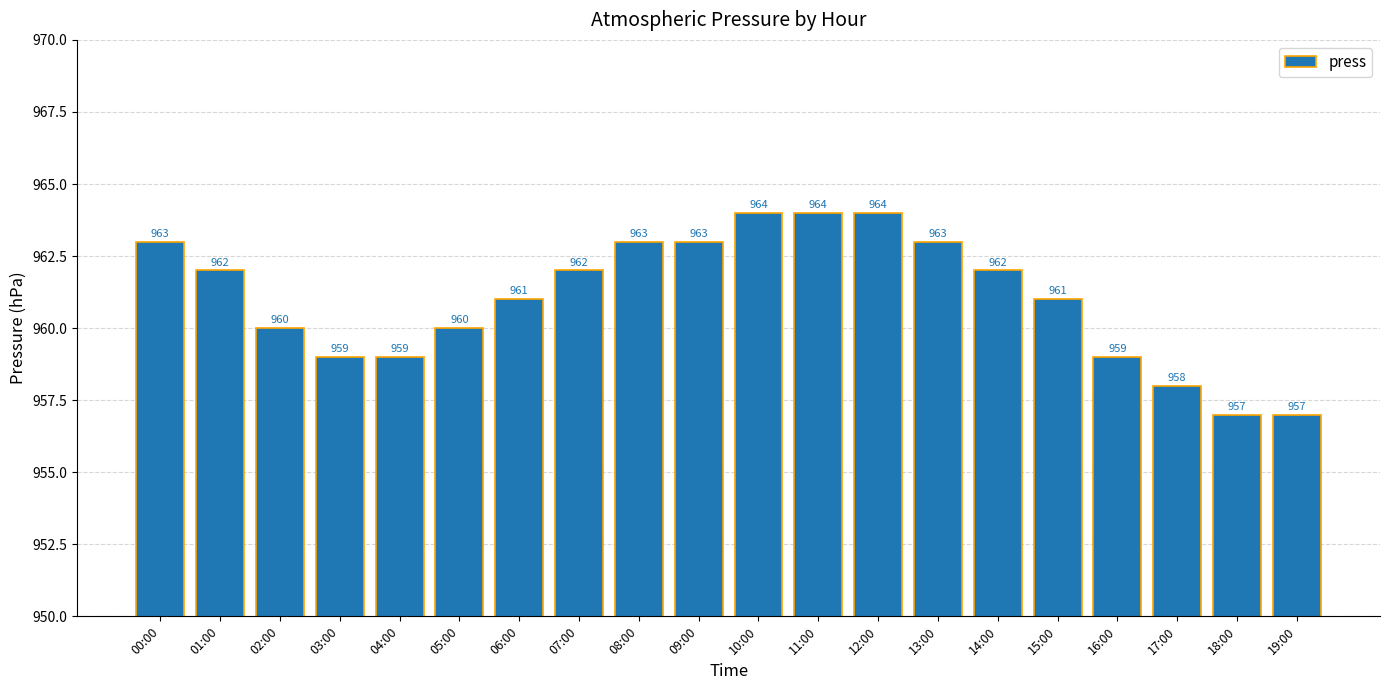

The value at 04:00 is 494. True or false?

False